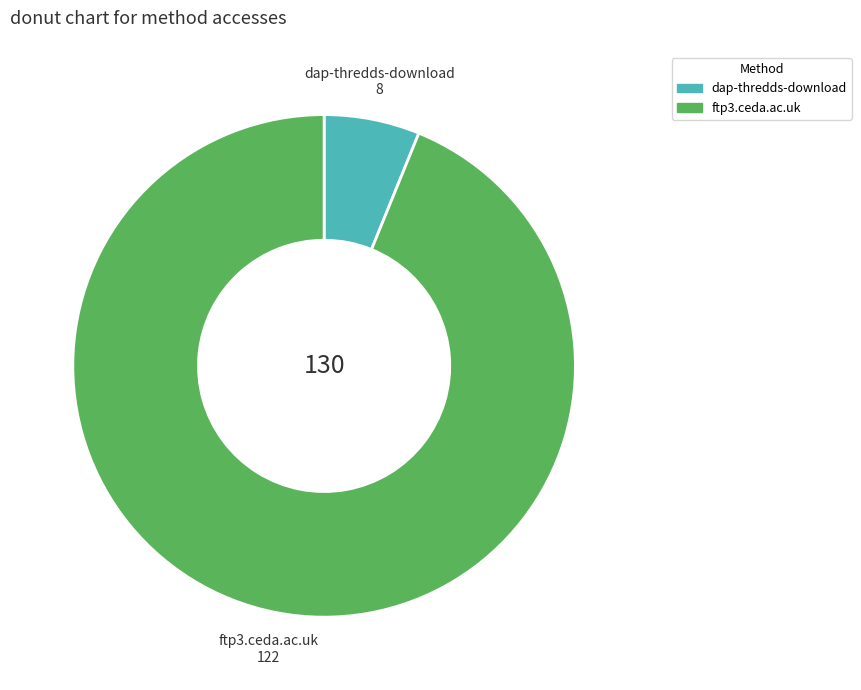

Is the sum of ftp3.ceda.ac.uk and dap-thredds-download greater than half?

Yes